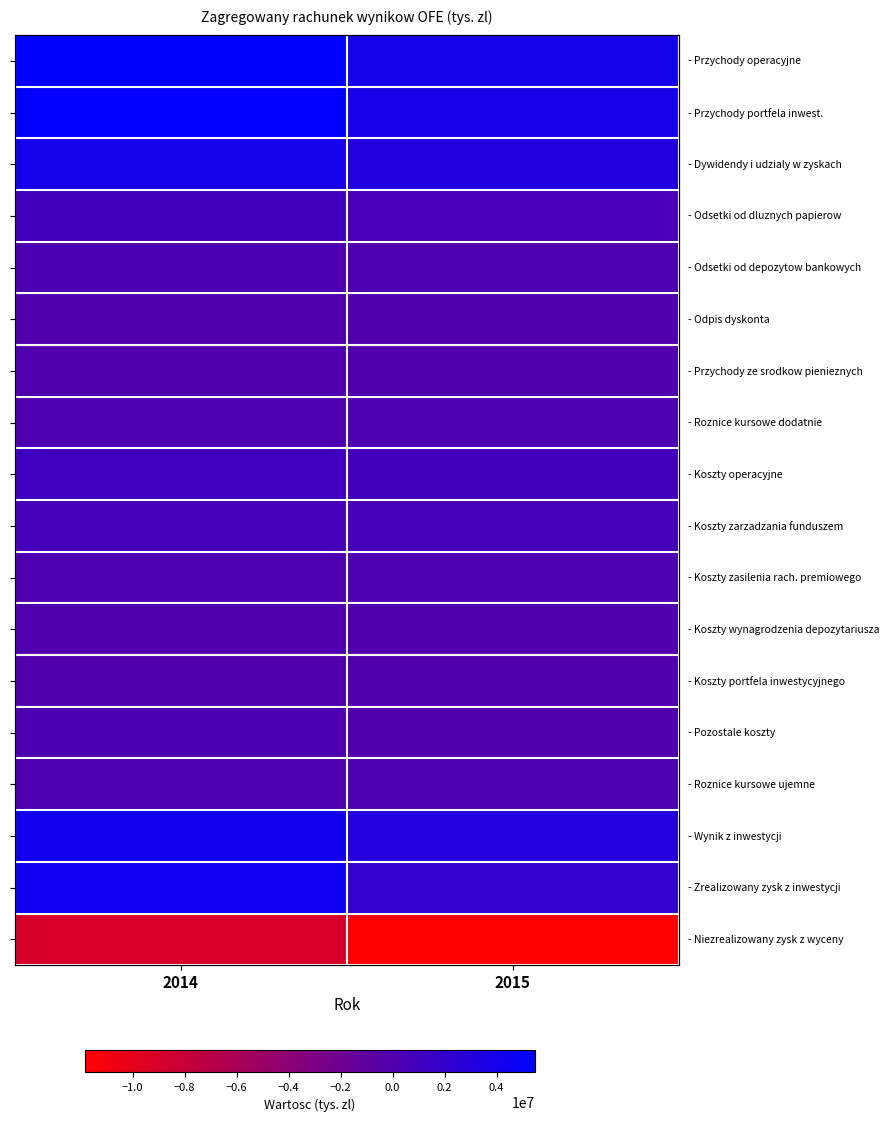

Rank the series by their maximum value, from highest to lowest.

- Przychody operacyjne, - Przychody portfela inwest., - Zrealizowany zysk z inwestycji, - Wynik z inwestycji, - Dywidendy i udzialy w zyskach, - Koszty operacyjne, - Odsetki od dluznych papierow, - Koszty zarzadzania funduszem, - Pozostale koszty, - Odsetki od depozytow bankowych, - Roznice kursowe dodatnie, - Koszty zasilenia rach. premiowego, - Roznice kursowe ujemne, - Przychody ze srodkow pienieznych, - Koszty wynagrodzenia depozytariusza, - Odpis dyskonta, - Koszty portfela inwestycyjnego, - Niezrealizowany zysk z wyceny